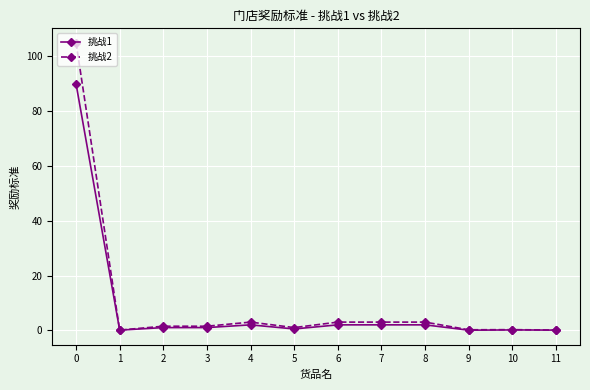

At how many categories does at least one series exceed 49?

1